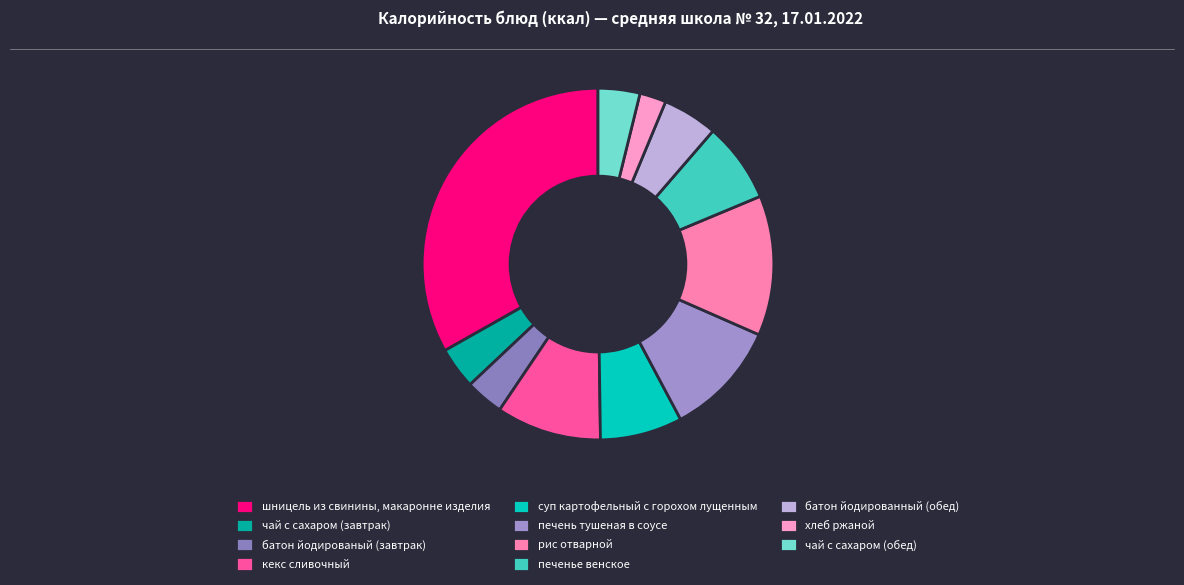

What percentage is the хлеб ржаной slice, to the nearest percent?

2%